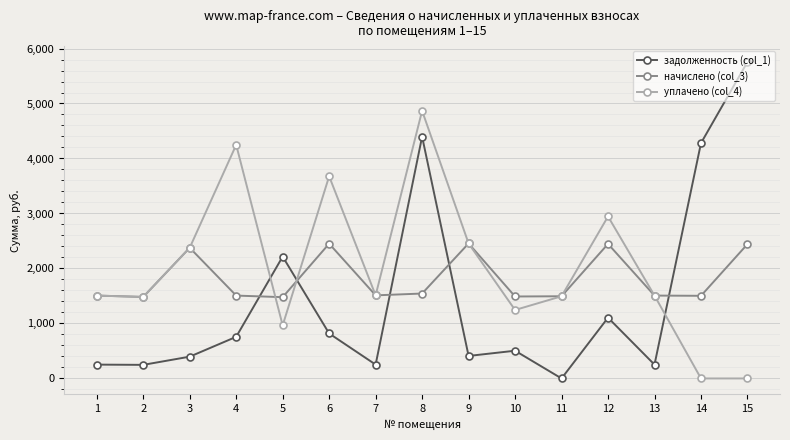

Which series has the widest spread of values?

задолженность (col_1)